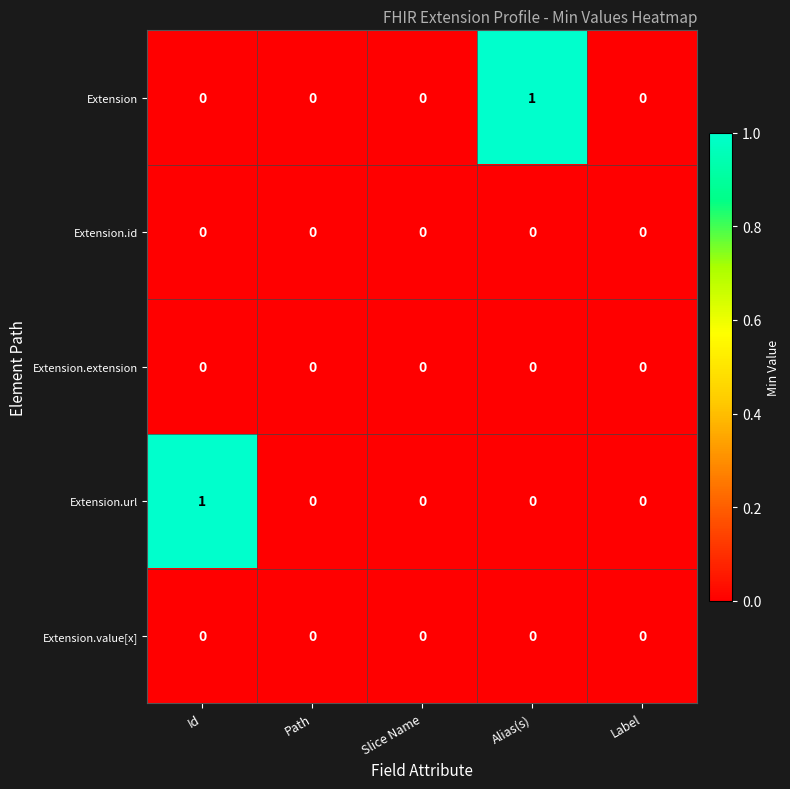

Between Path and Alias(s), which series saw the biggest shift?

Extension